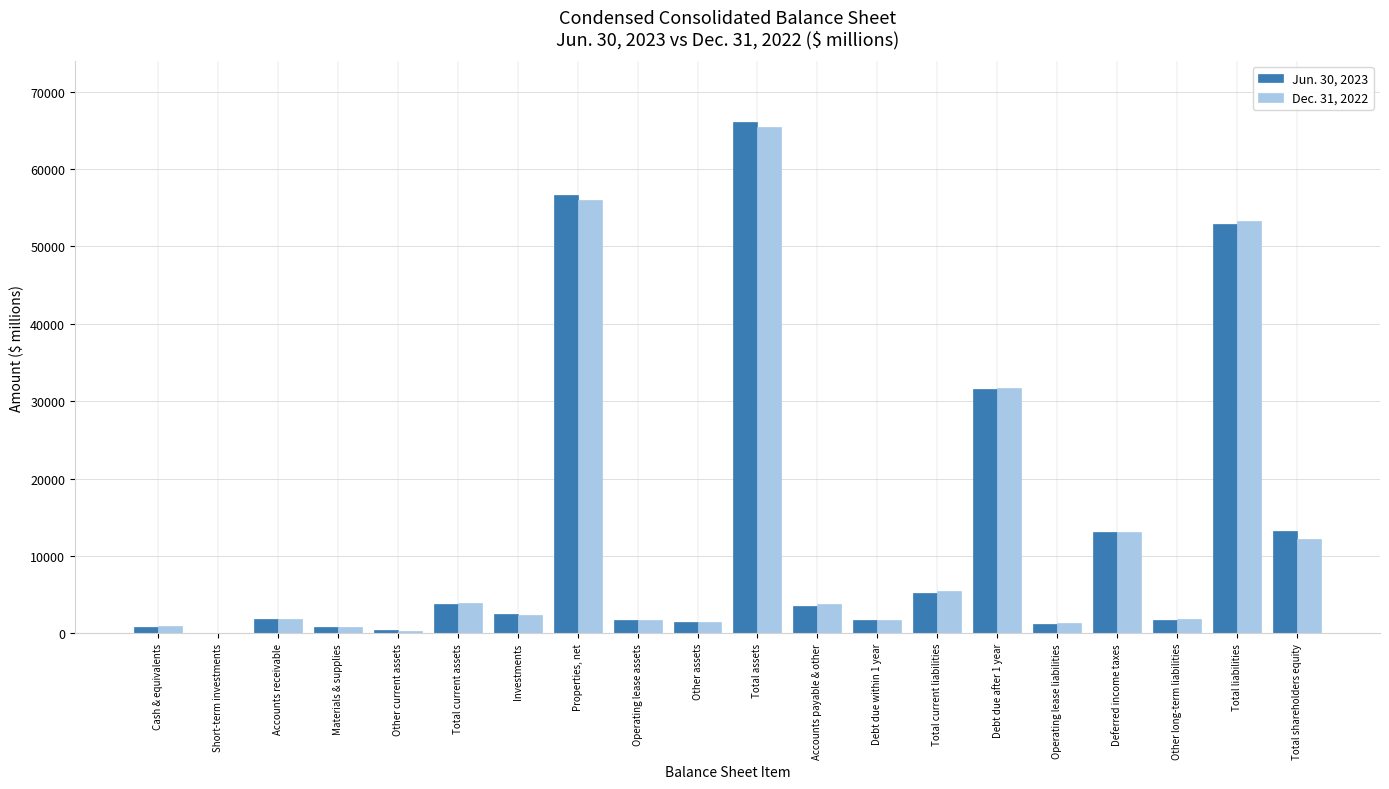

Between Accounts receivable and Total liabilities, which series saw the biggest shift?

Dec. 31, 2022